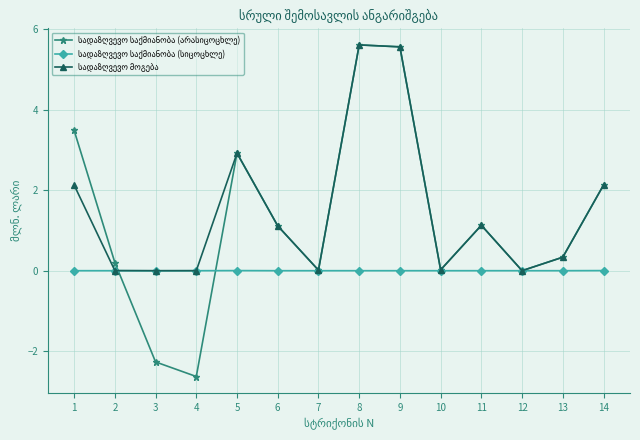

What is the greatest value displayed?

5.6